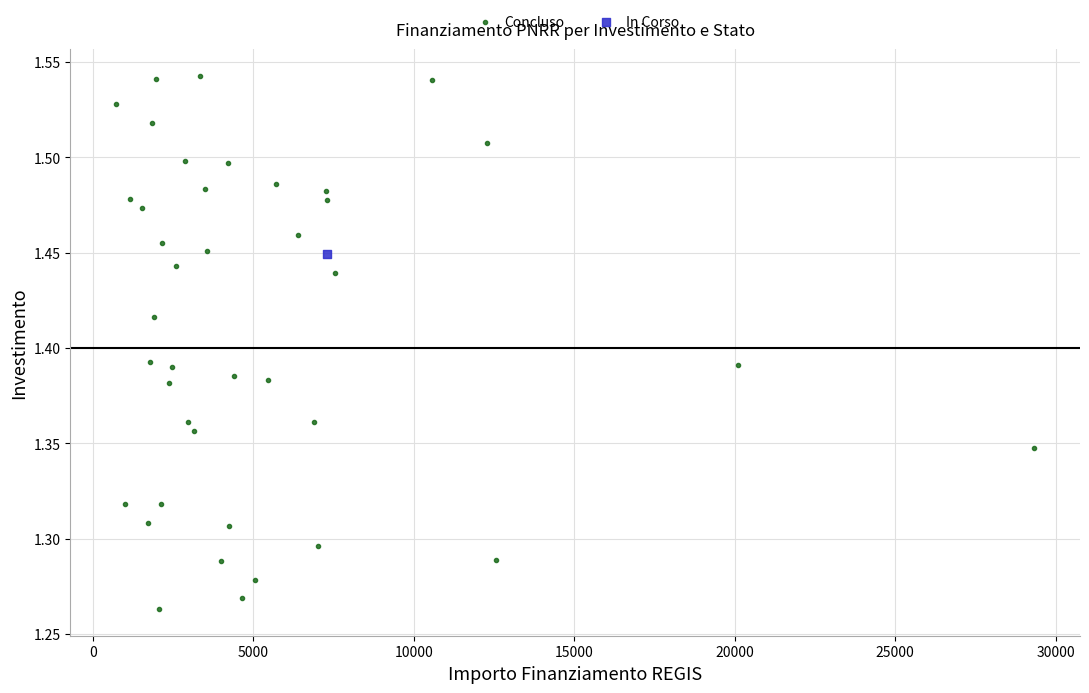

What are all the series names shown in the legend?

Concluso, In Corso